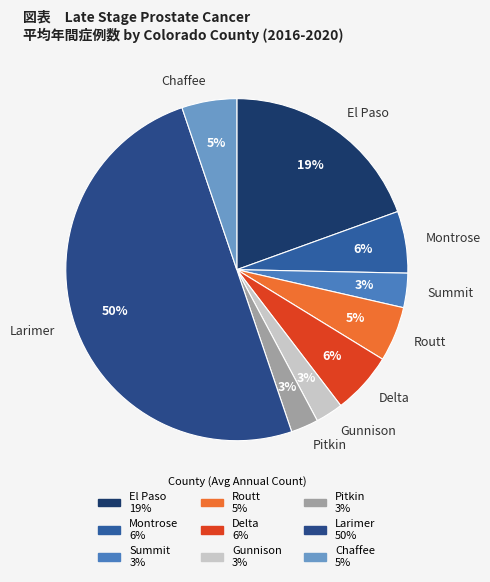

Which category has the biggest portion of the pie?

Larimer